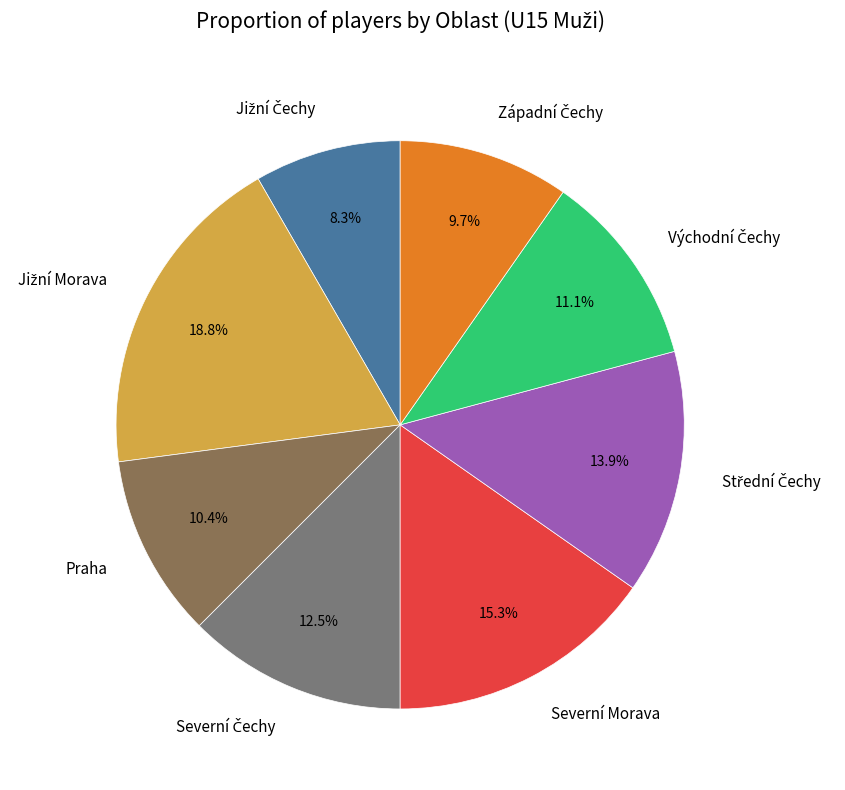

Is Praha the majority of the pie?

No